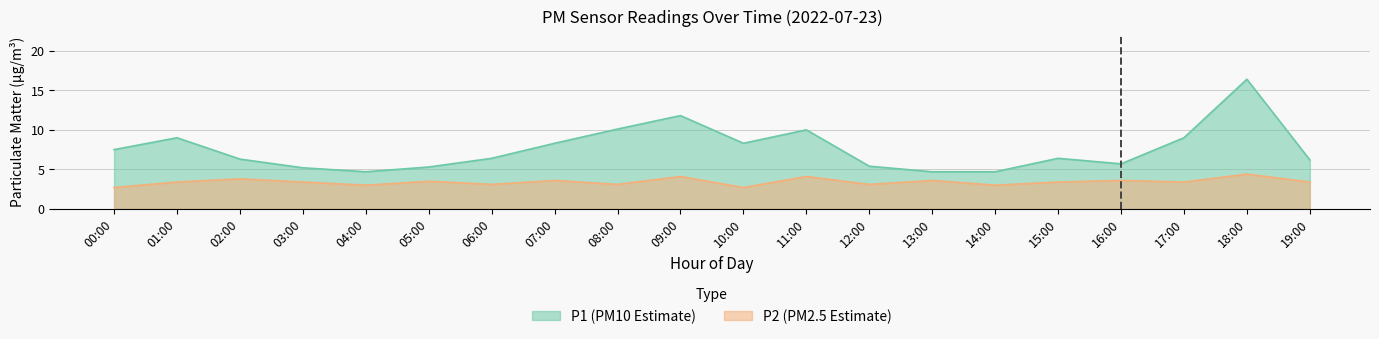

Which category has the lowest value across all series?

00:00